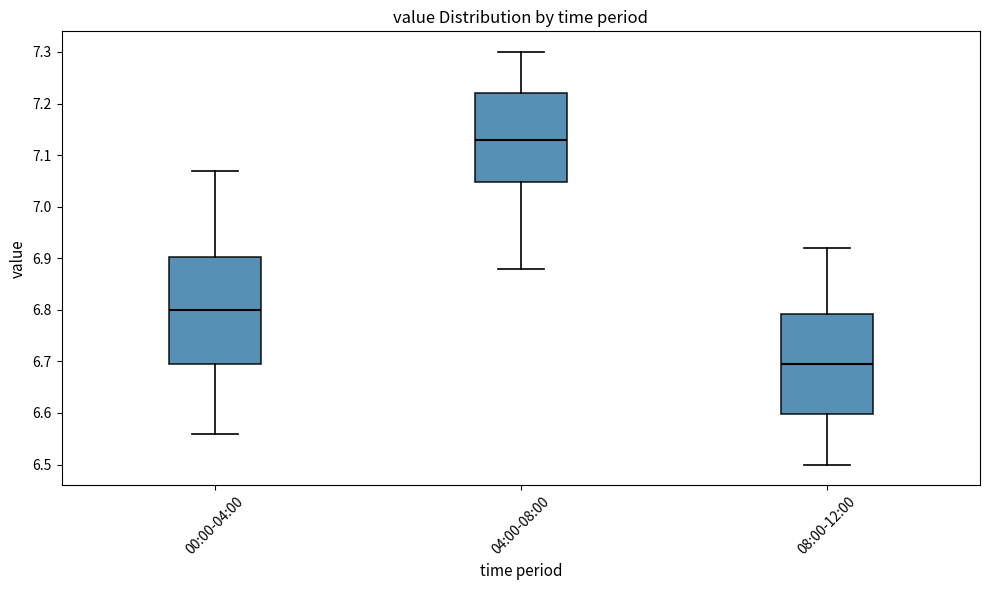

Which box is the tallest, from its lower edge to its upper edge?

00:00-04:00